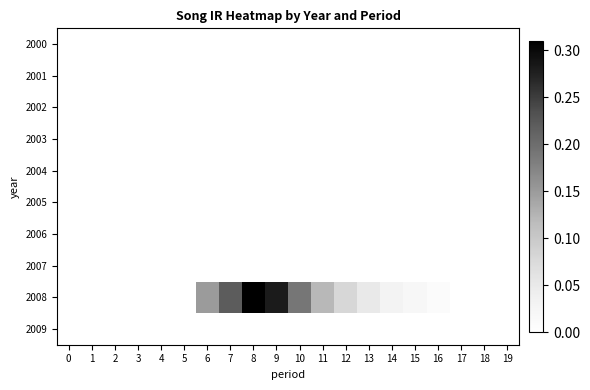

At how many categories does at least one series exceed 0?

11